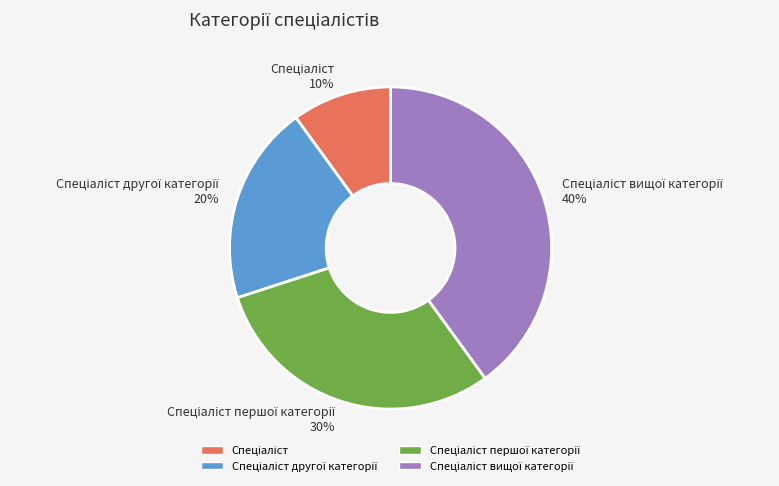

To the nearest percent, what is the average slice percentage?

25%